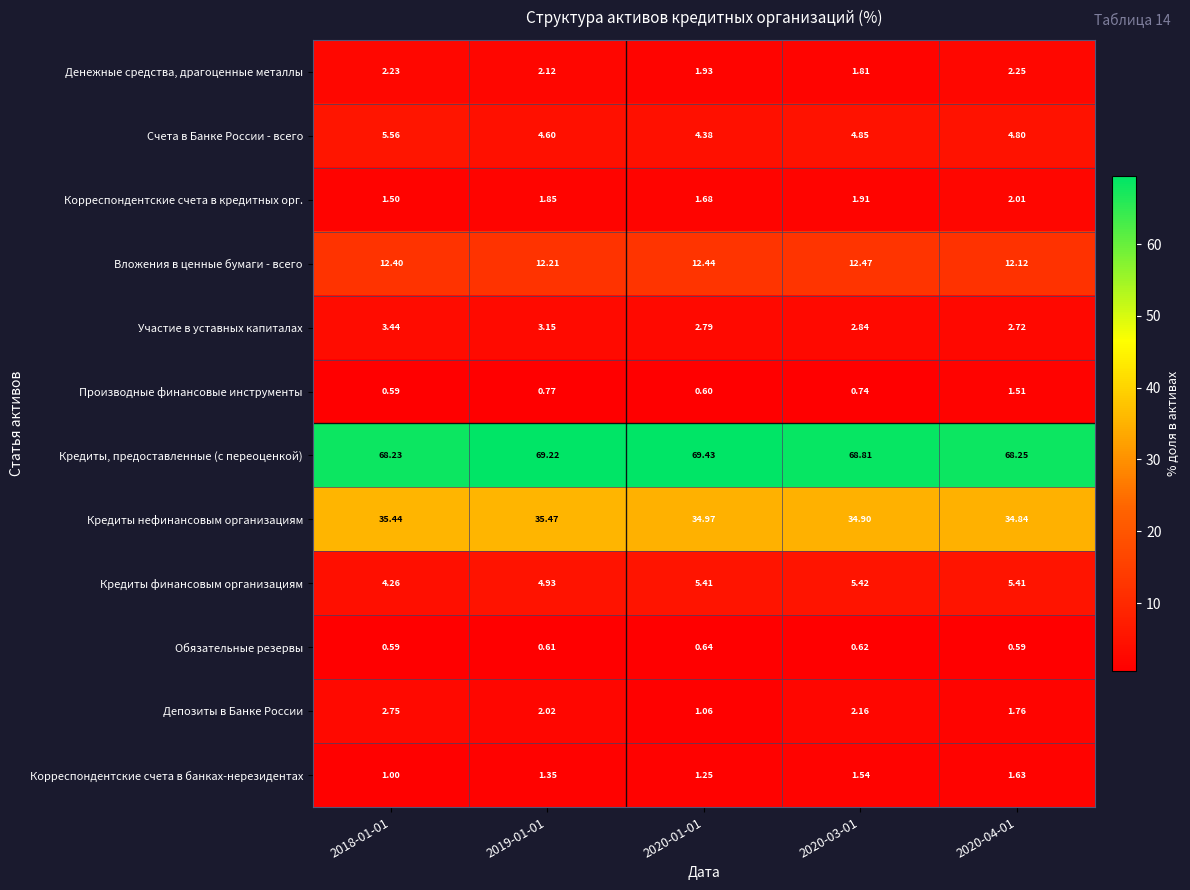

At 2020-04-01, list the series in order from largest to smallest.

Кредиты, предоставленные (с переоценкой), Кредиты нефинансовым организациям, Вложения в ценные бумаги - всего, Кредиты финансовым организациям, Счета в Банке России - всего, Участие в уставных капиталах, Денежные средства, драгоценные металлы, Корреспондентские счета в кредитных орг., Депозиты в Банке России, Корреспондентские счета в банках-нерезидентах, Производные финансовые инструменты, Обязательные резервы